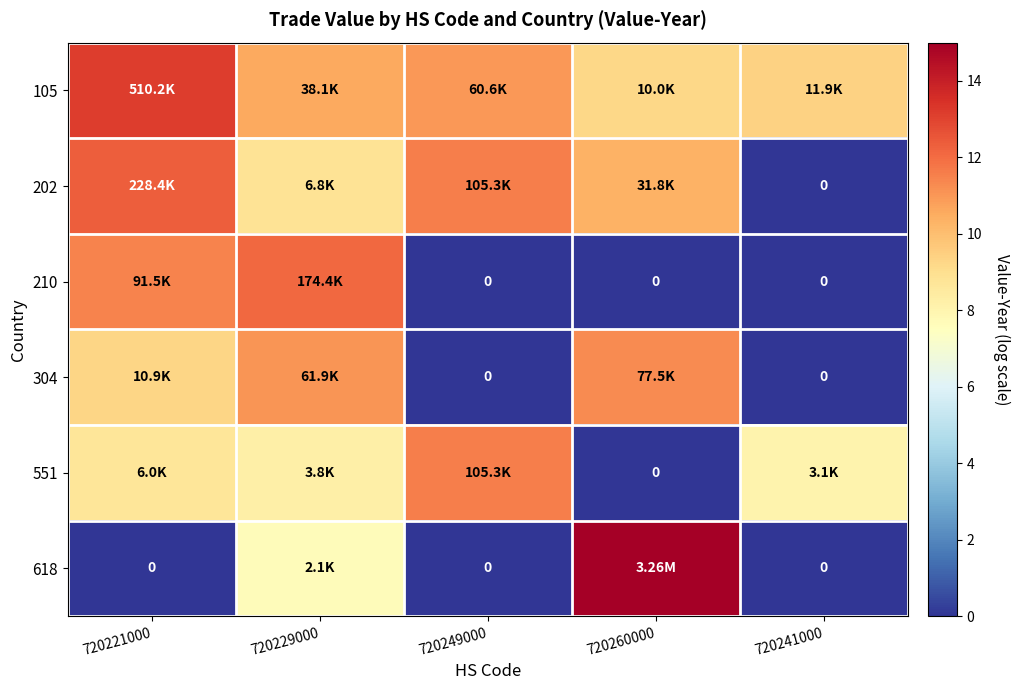

Rank the categories by 618 value from highest to lowest.

720260000, 720229000, 720221000, 720249000, 720241000